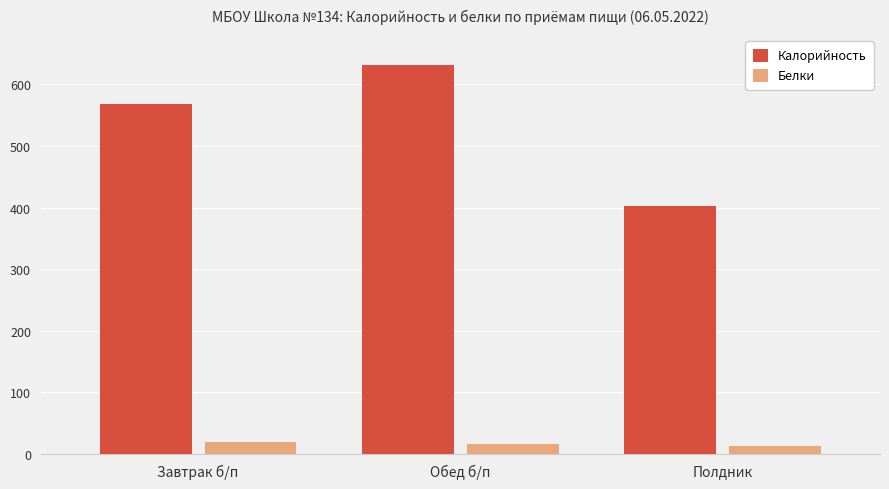

Is it true that Калорийность equals 631.0 at Обед б/п?

True